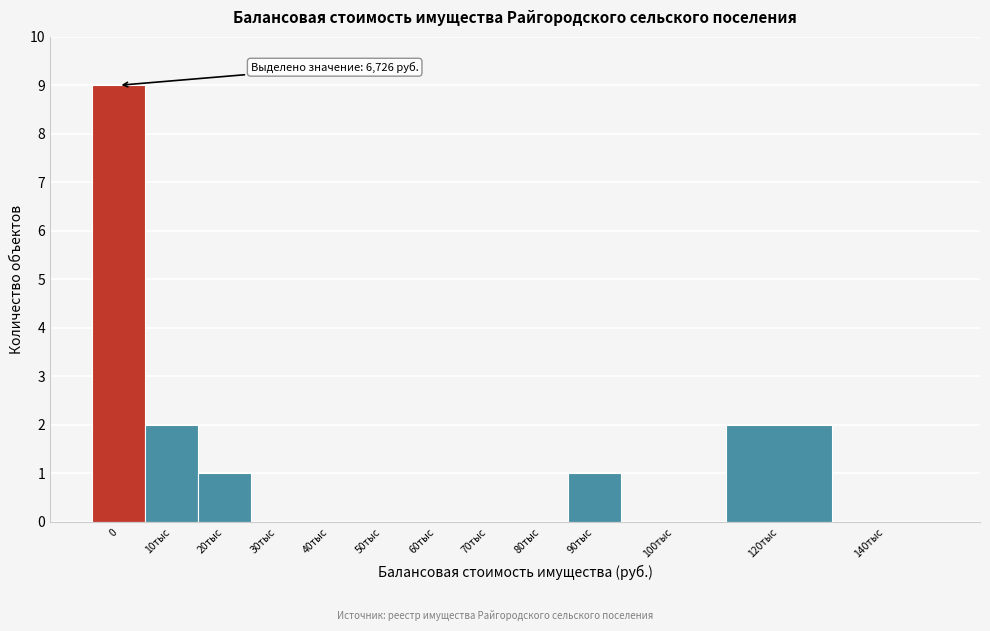

Reading right to left, list all the values displayed in this chart.

140тыс=0	120тыс=2	100тыс=0	90тыс=1	80тыс=0	70тыс=0	60тыс=0	50тыс=0	40тыс=0	30тыс=0	20тыс=1	10тыс=2	0=9